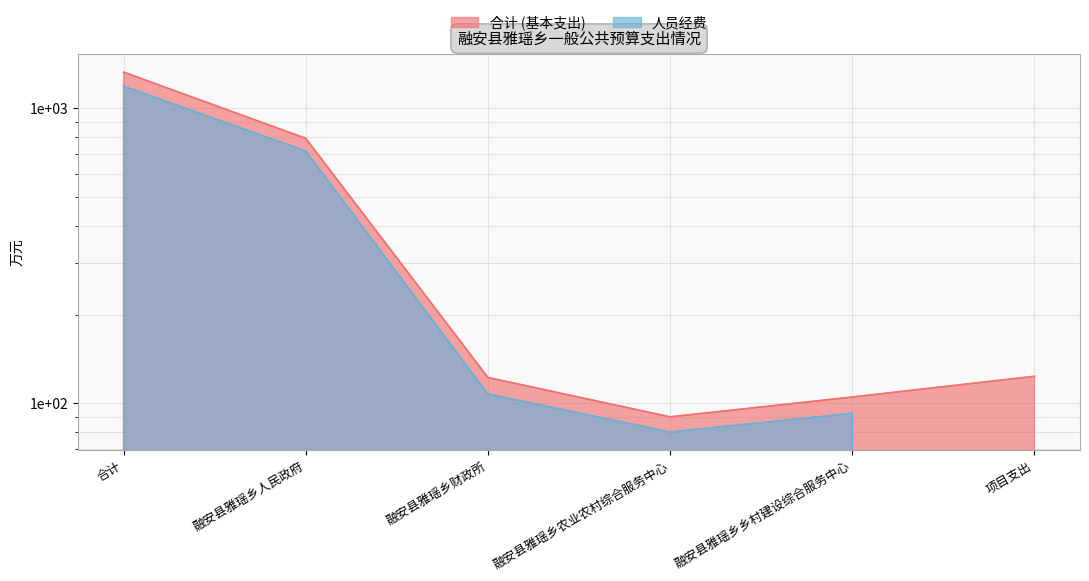

Which has a higher value, 融安县雅瑶乡财政所 or 融安县雅瑶乡乡村建设综合服务中心?

融安县雅瑶乡财政所